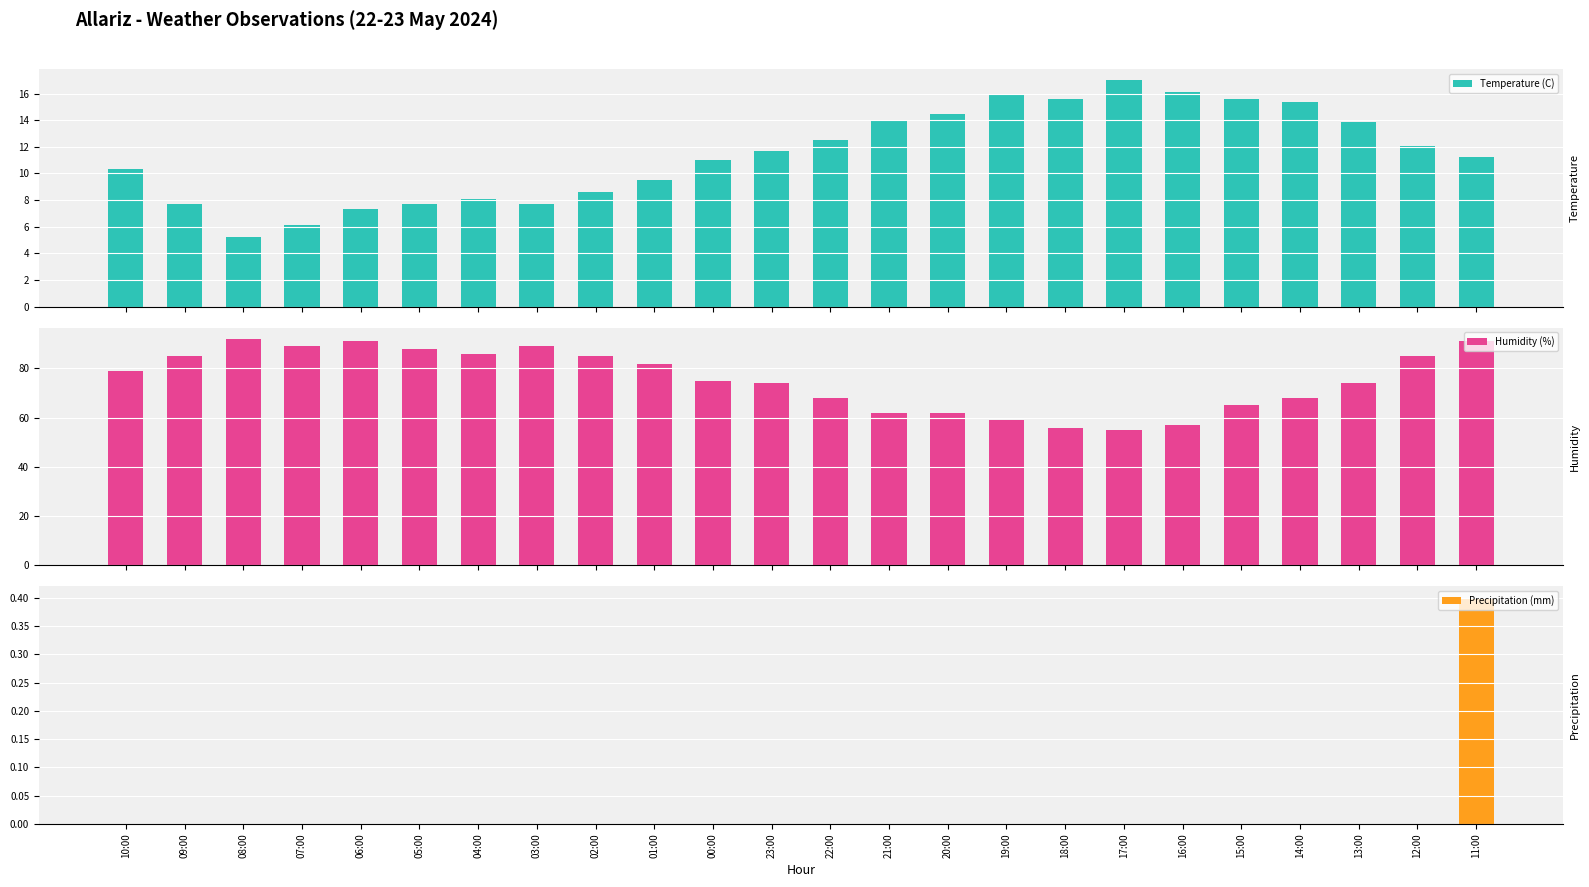

List the labels in order of Precipitation (mm) value, smallest first.

10:00, 09:00, 08:00, 07:00, 06:00, 05:00, 04:00, 03:00, 02:00, 01:00, 00:00, 23:00, 22:00, 21:00, 20:00, 19:00, 18:00, 17:00, 16:00, 15:00, 14:00, 13:00, 12:00, 11:00